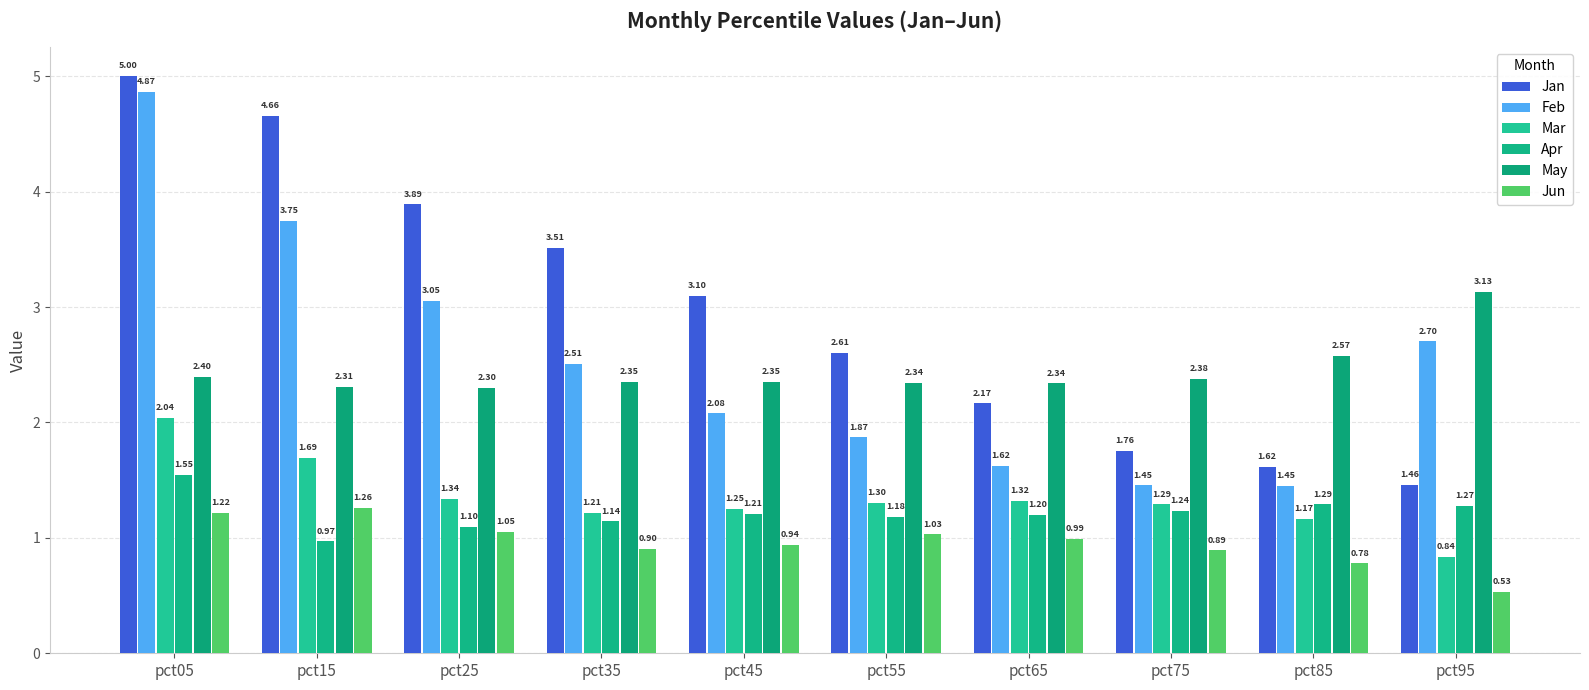

Are the bars grouped side by side (vs. stacked)?

Yes